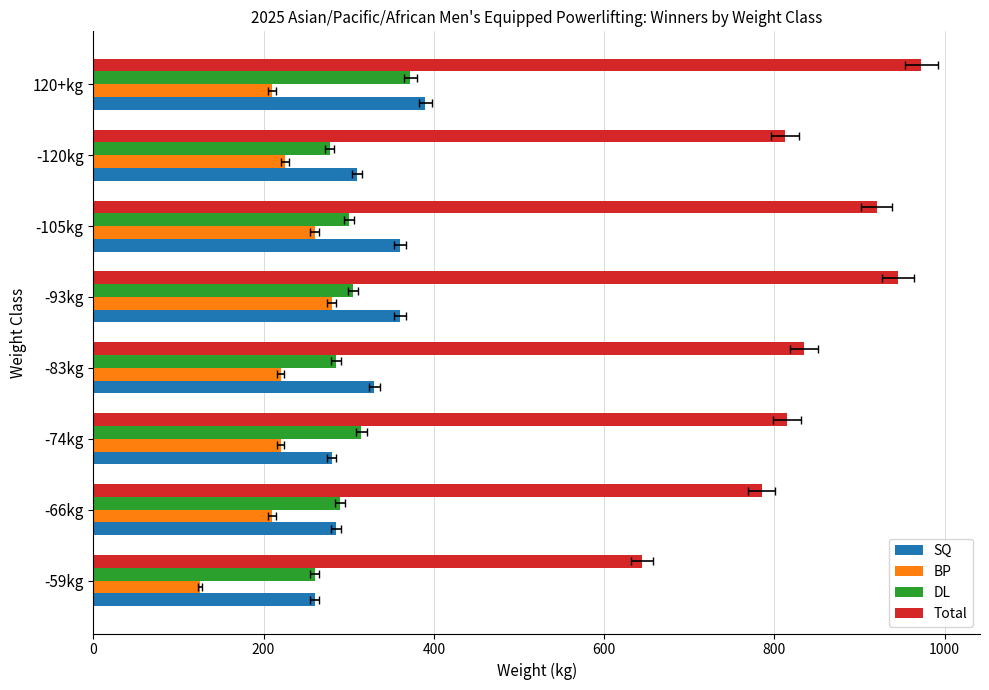

What is the lowest value of the DL series?

260.0